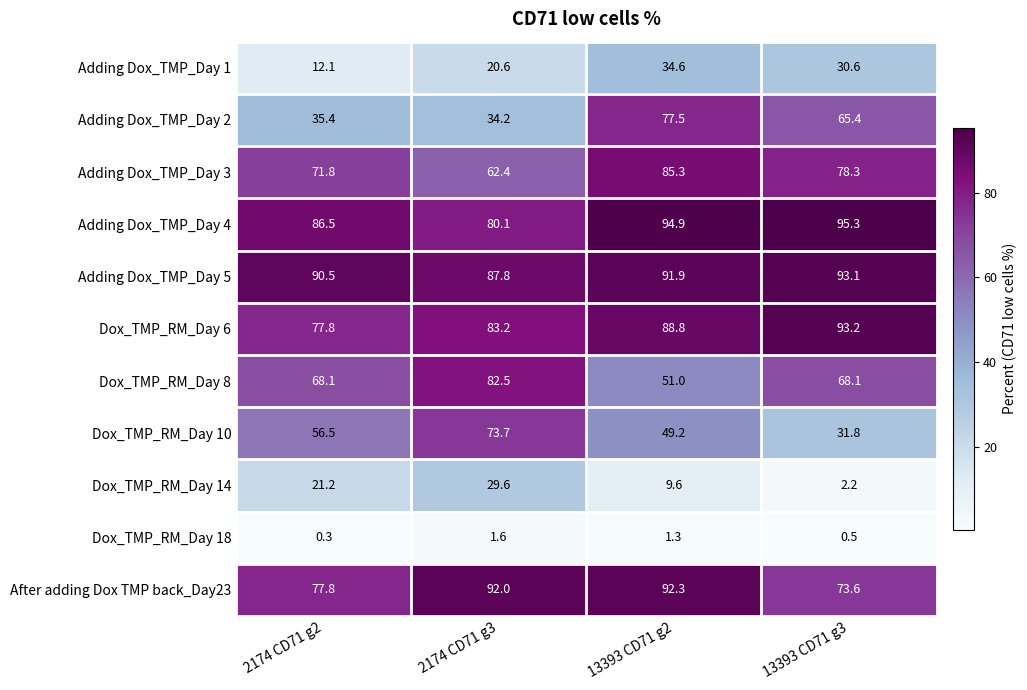

Which series has the largest range (max minus min)?

Adding Dox_TMP_Day 2